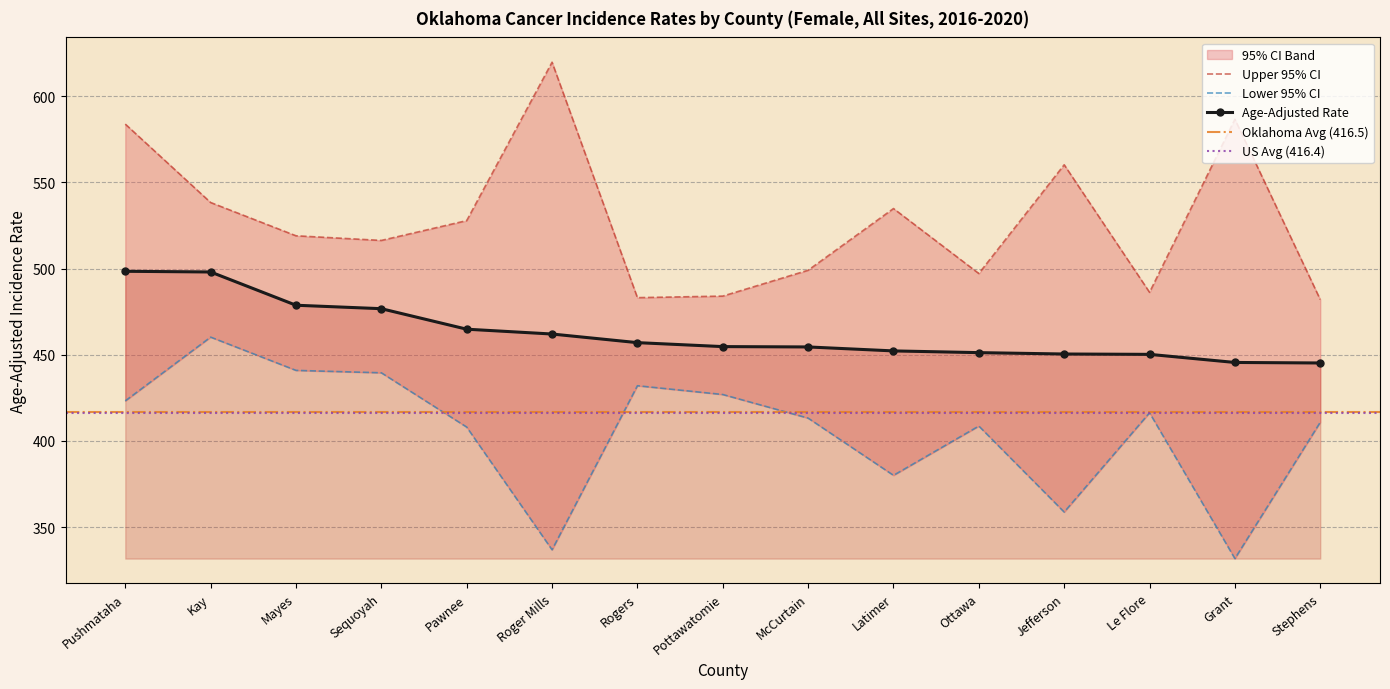

Which series has the widest spread of values?

Upper 95% CI